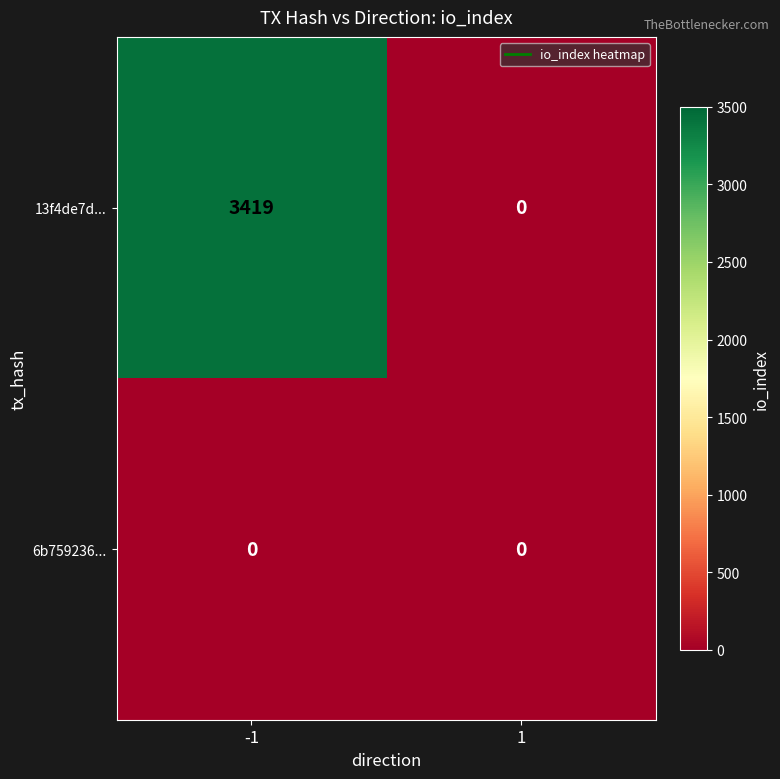

How many data points does each series have?

2